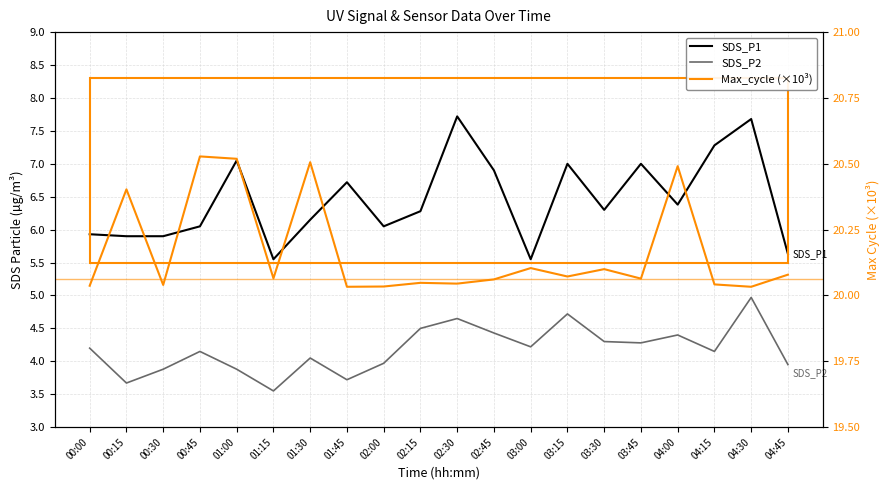

True or false: SDS_P2 and SDS_P1 cross at least once.

False